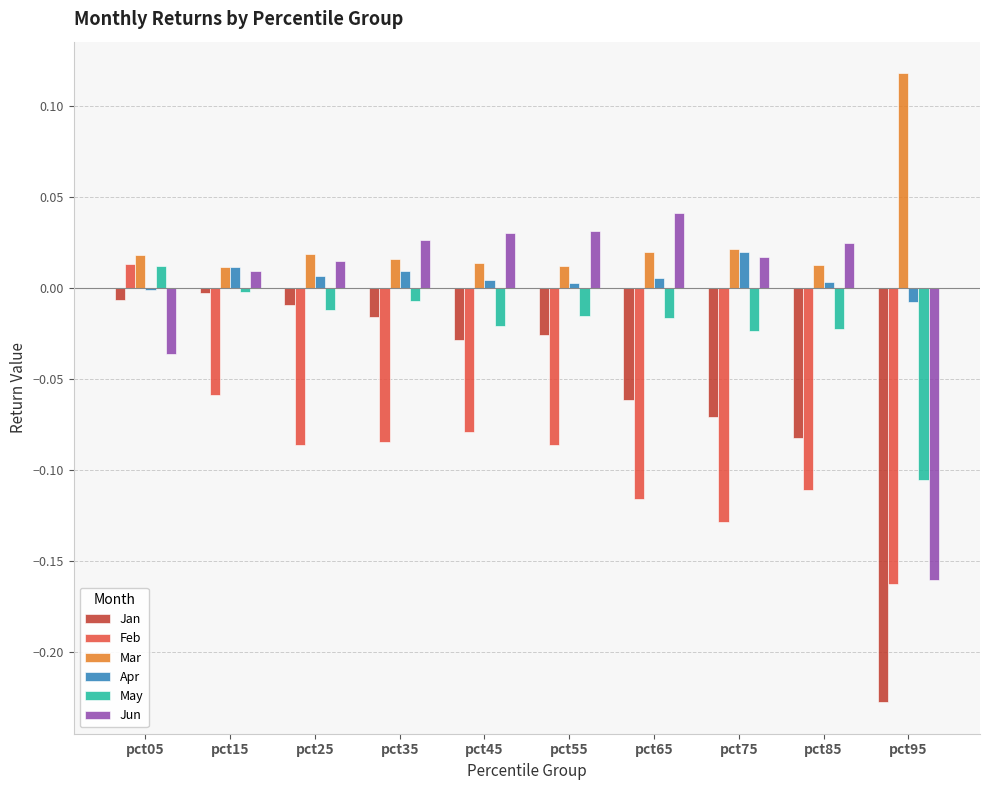

What is the sum of all Jan values?

-0.5